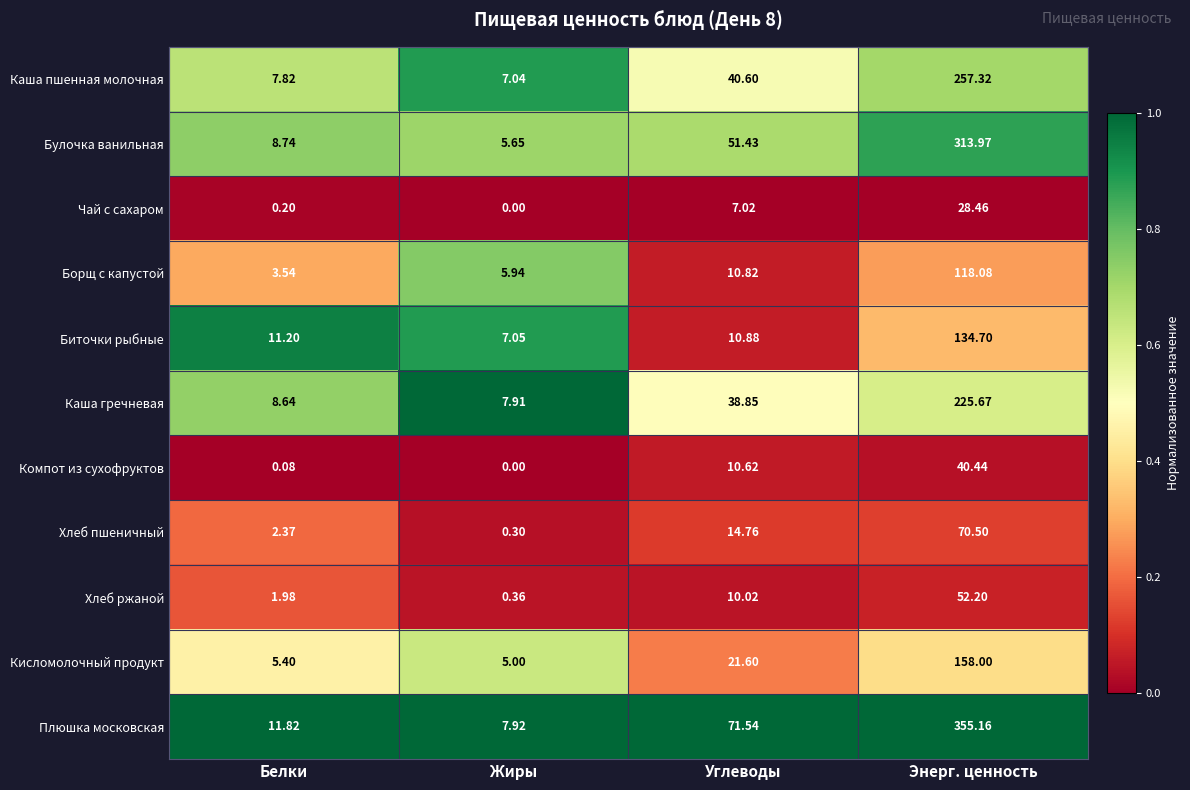

Where does the Каша пшенная молочная series first go above 40?

Углеводы